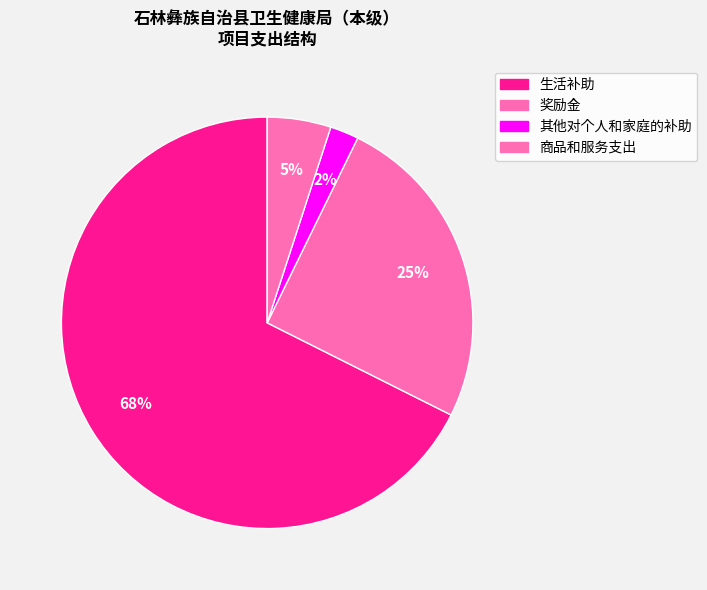

Rank the categories by value from lowest to highest.

其他对个人和家庭的补助, 商品和服务支出, 奖励金, 生活补助